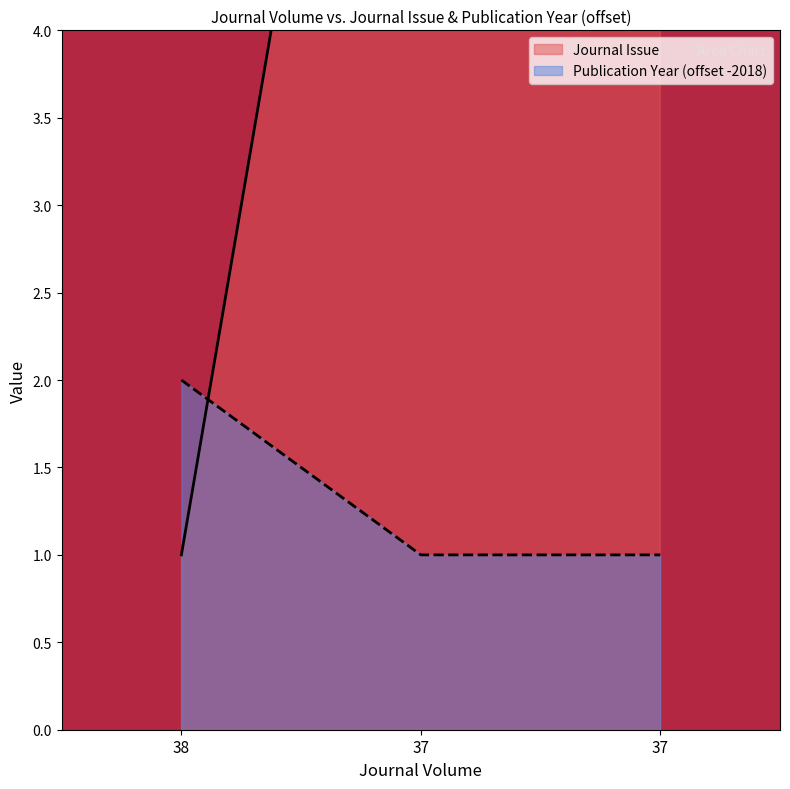

Is it true that Publication Year equals 1 at 37?

False